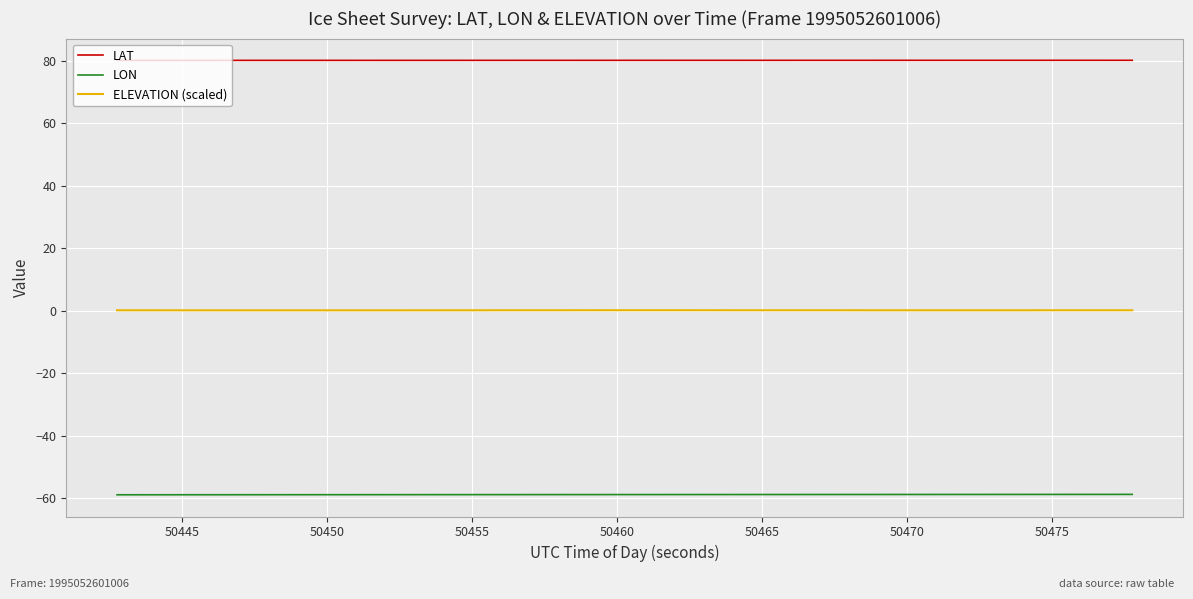

True or false: LAT and ELEVATION (scaled) cross at least once.

False